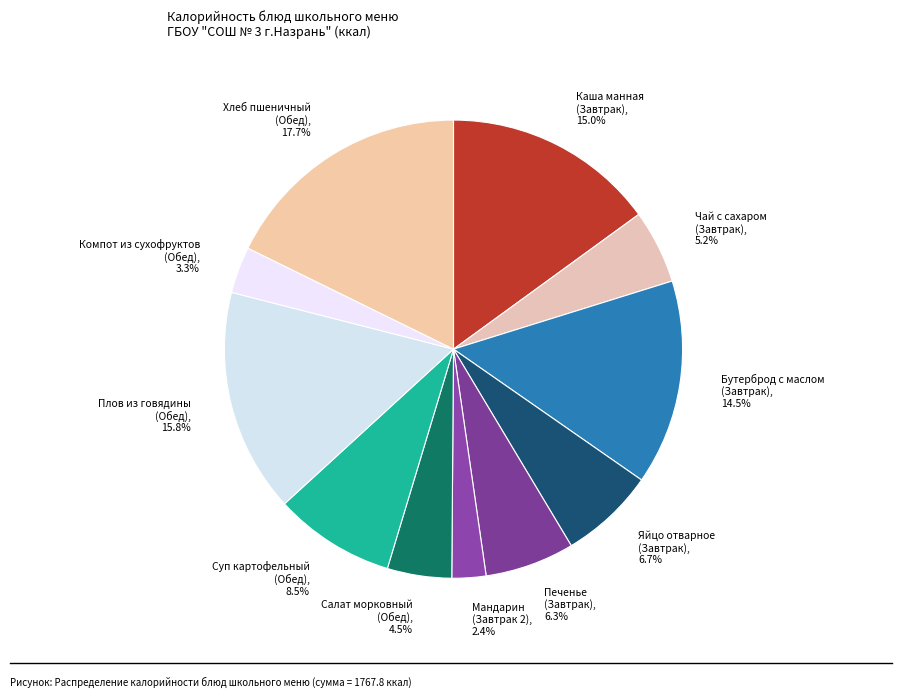

Between Хлеб пшеничный (Обед), 17.7% and Мандарин (Завтрак 2), 2.4%, which is larger?

Хлеб пшеничный (Обед), 17.7%